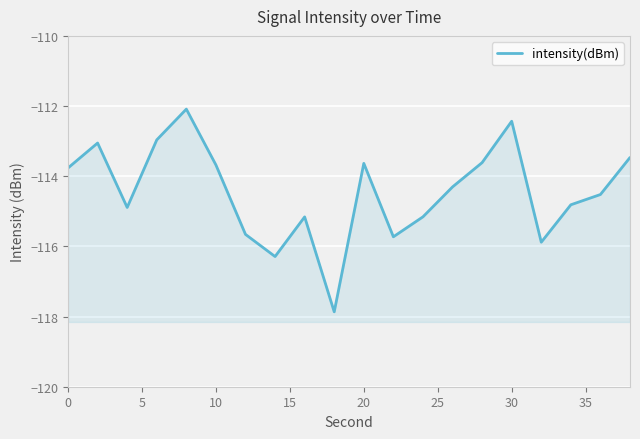

Reading right to left, transcribe all the data shown in this chart.

-113.5	-114.5	-114.8	-115.9	-112.4	-113.6	-114.3	-115.2	-115.7	-113.6	-117.9	-115.2	-116.3	-115.7	-113.7	-112.1	-113.0	-114.9	-113.1	-113.8